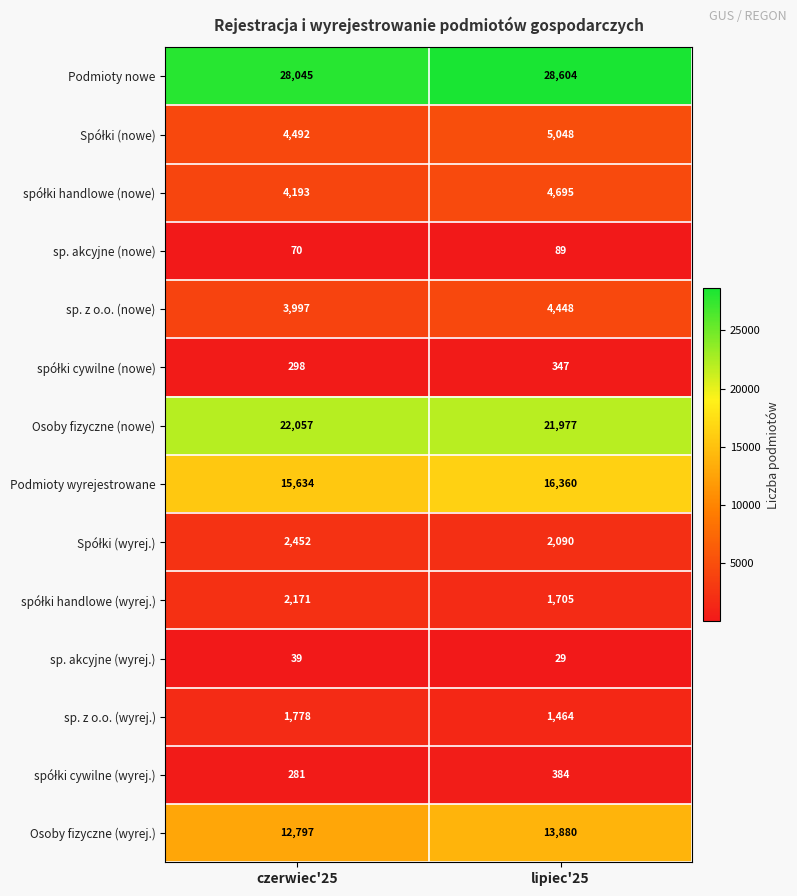

List the labels in order of sp. akcyjne (wyrej.) value, largest first.

czerwiec'25, lipiec'25